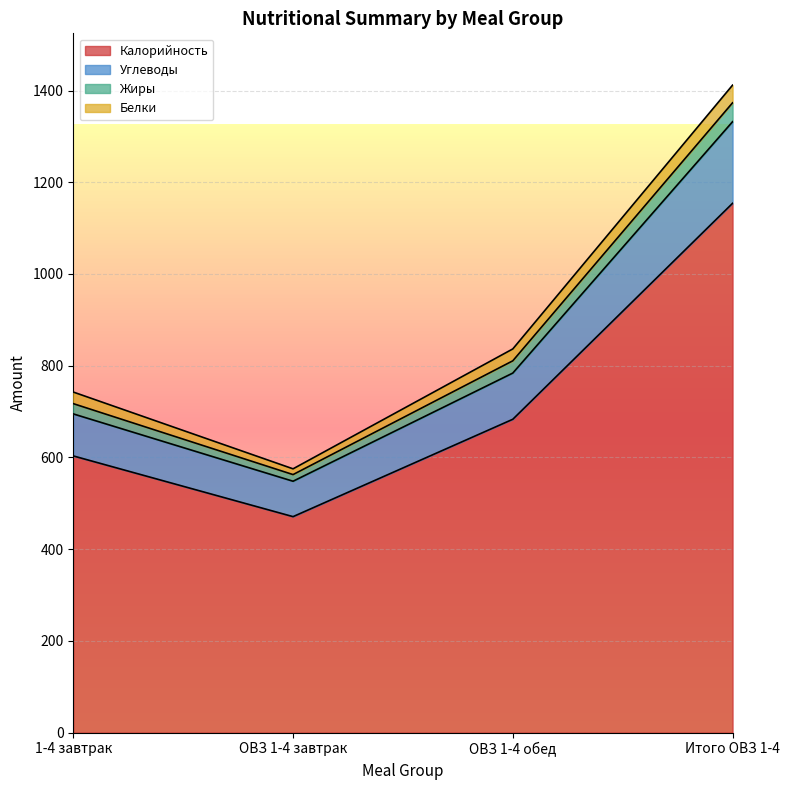

True or false: Углеводы and Калорийность intersect in this chart.

False